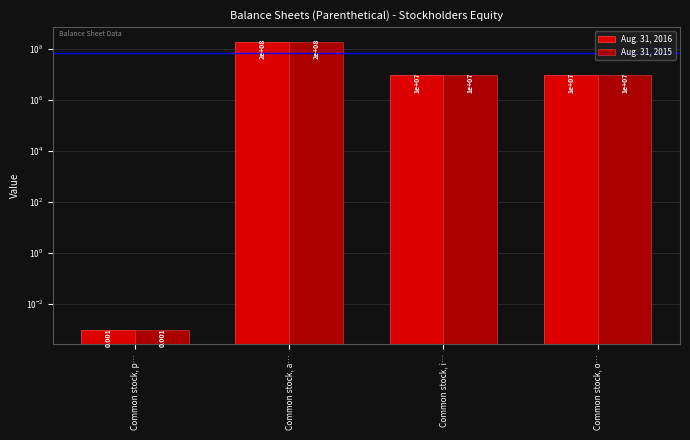

What is the greatest value displayed?

200000000.0